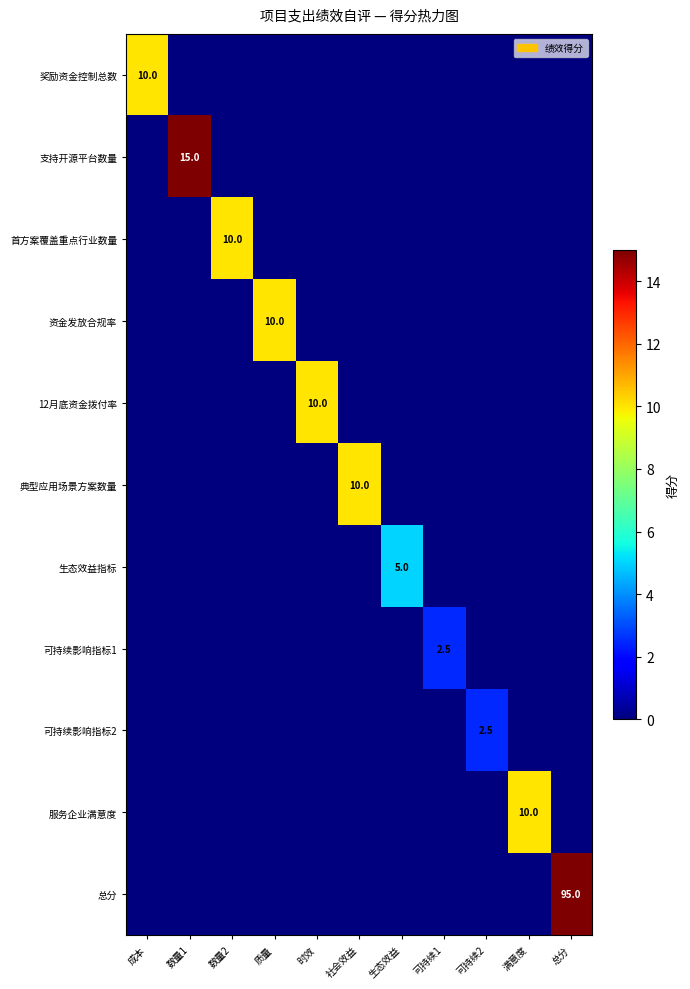

Count the 资金发放合规率 values in the range 0 to 1.

10